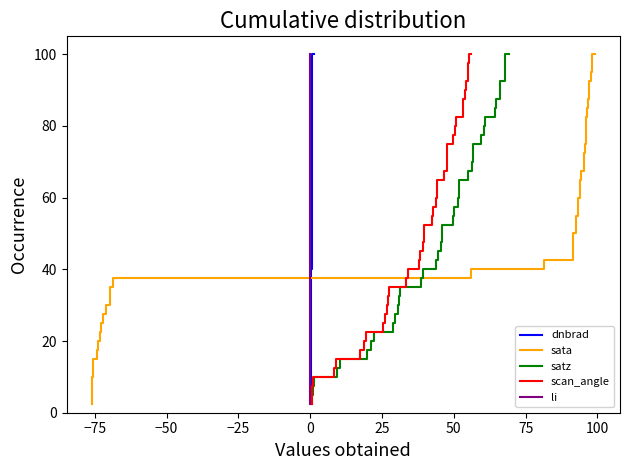

How many series are shown in this chart?

5